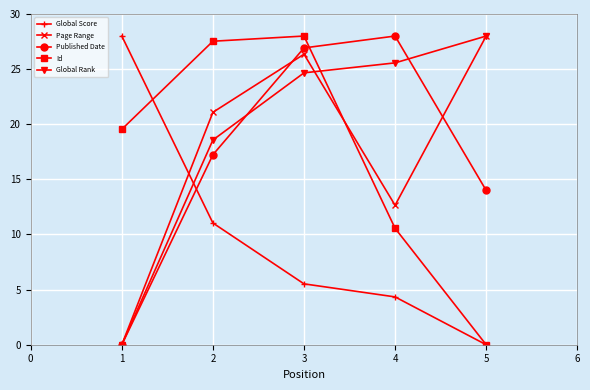

Which series has the largest total across all categories?

Global Rank